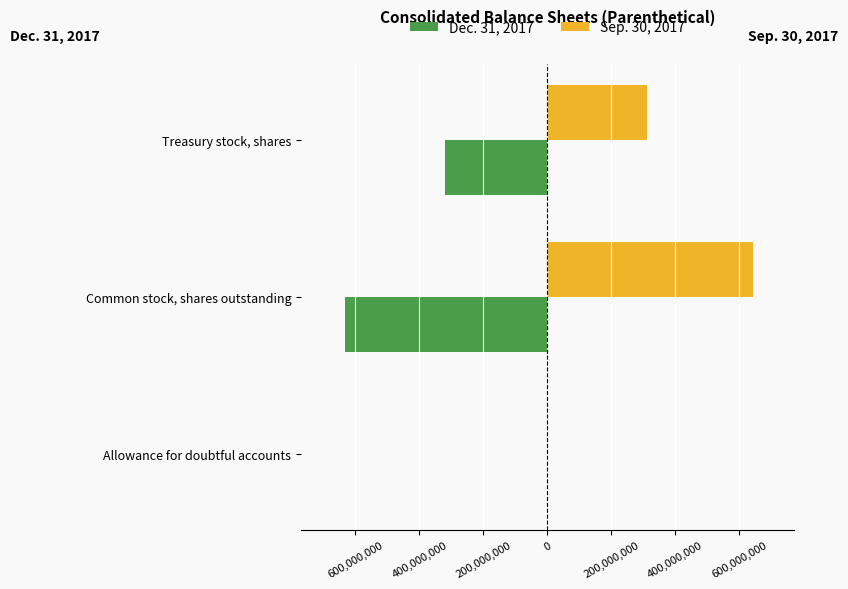

List the series in order of their peak value, lowest first.

Dec. 31, 2017, Sep. 30, 2017